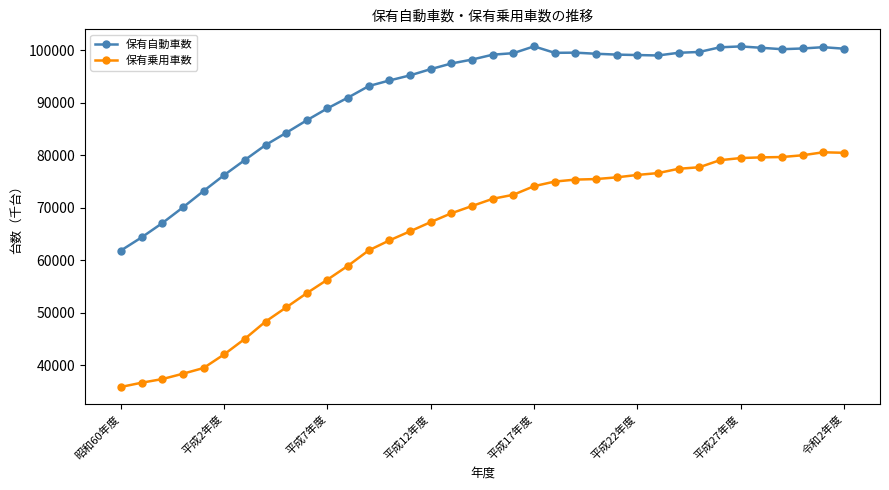

What is the value of the 保有乗用車数 point at the 10th from the left?

53699